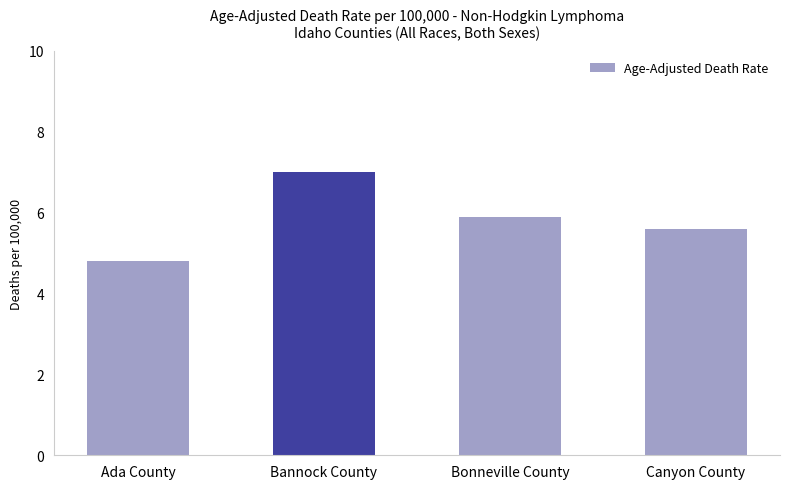

Between Ada County and Bonneville County, which is larger?

Bonneville County